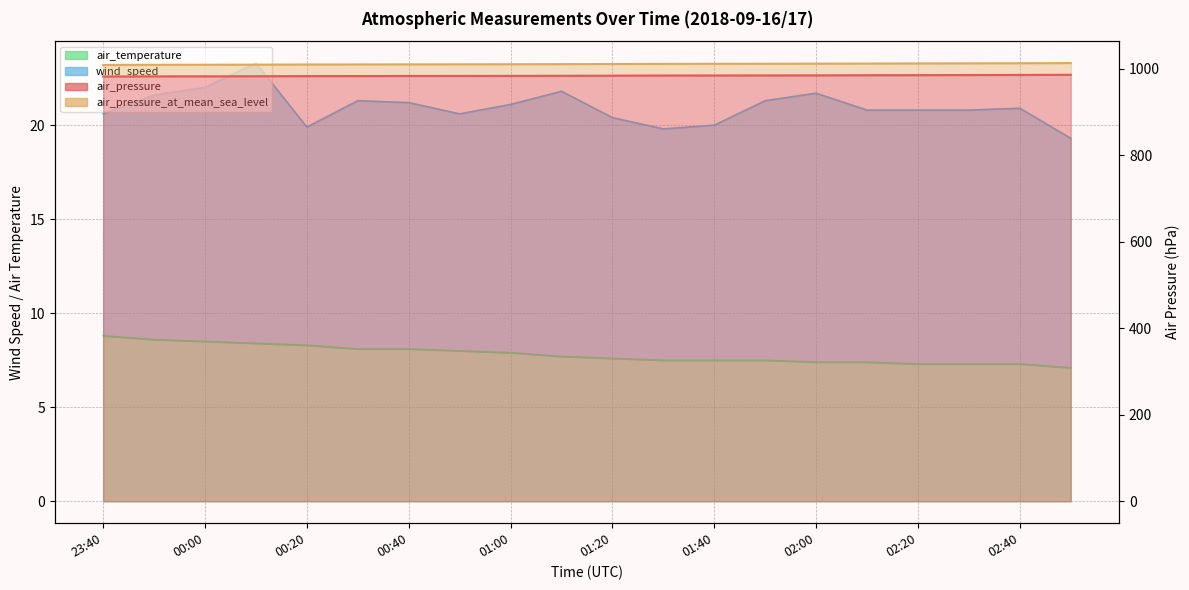

What is the difference between the second highest and second lowest values in the air_pressure series?

3.3